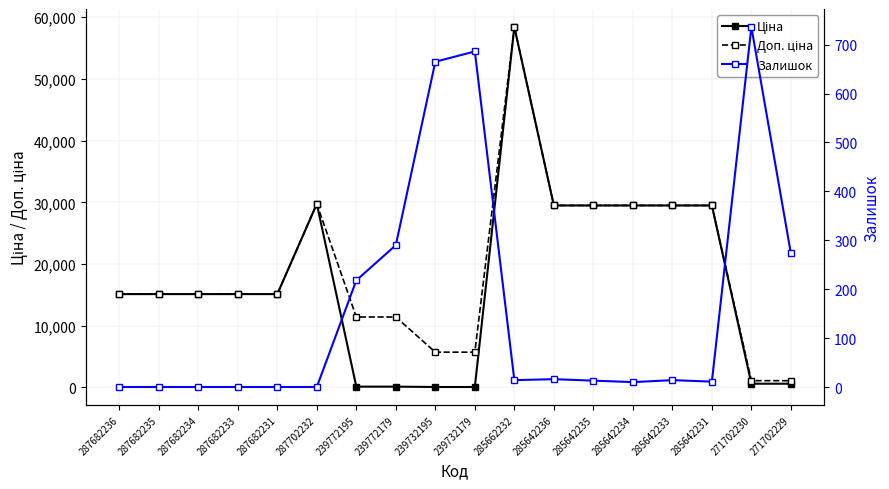

What is the label of the 4th point from the left?

287682233